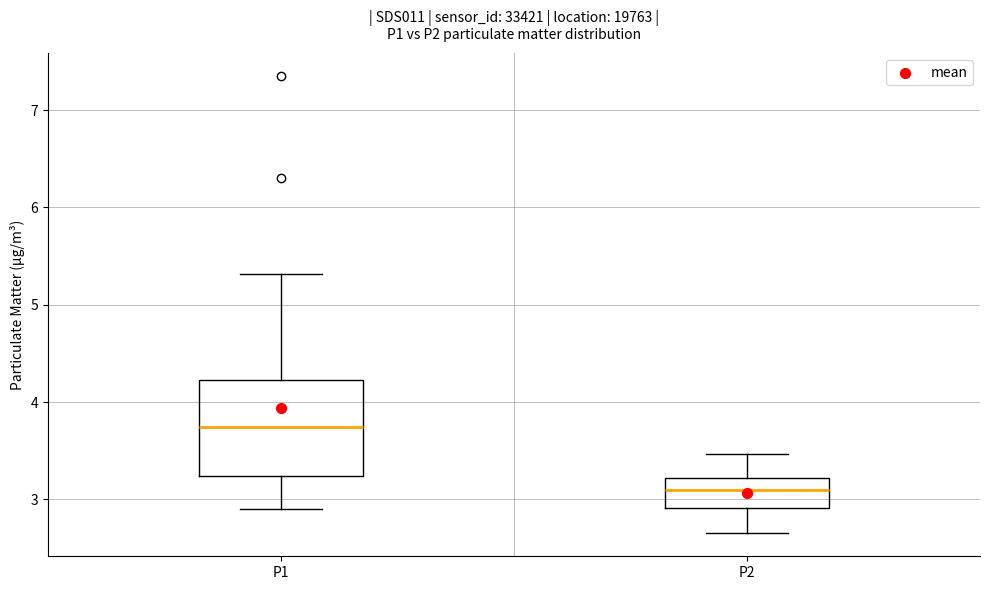

Comparing the boxes themselves (not the whiskers), which one is the tallest?

P1